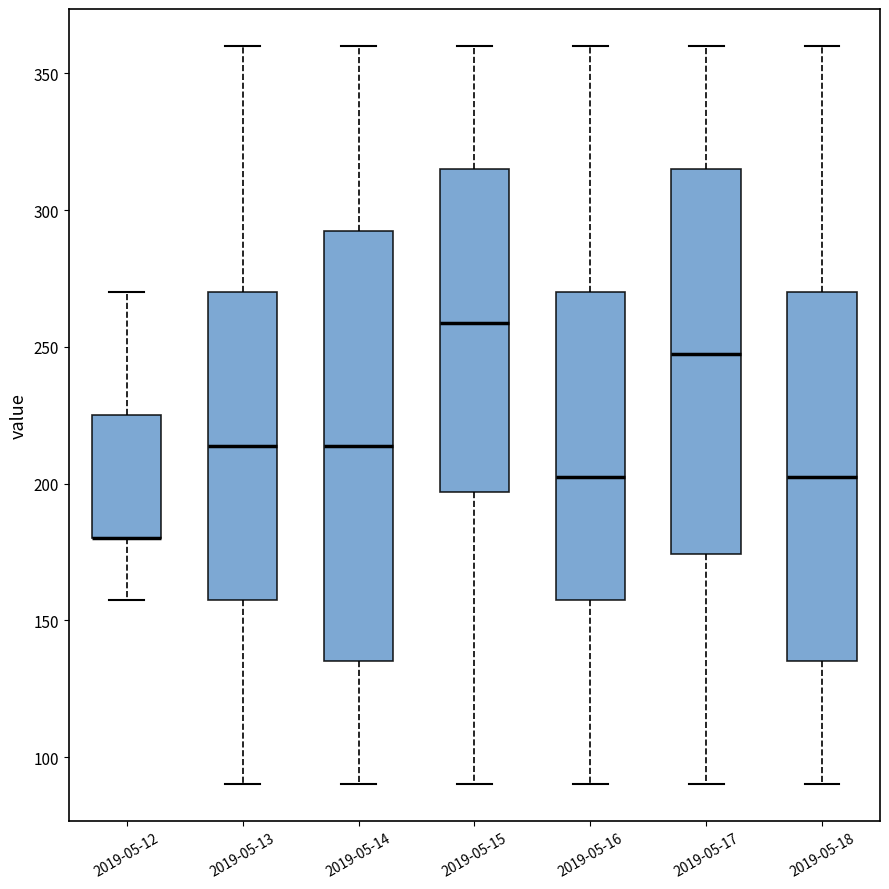

Which box is the tallest, from its lower edge to its upper edge?

2019-05-14